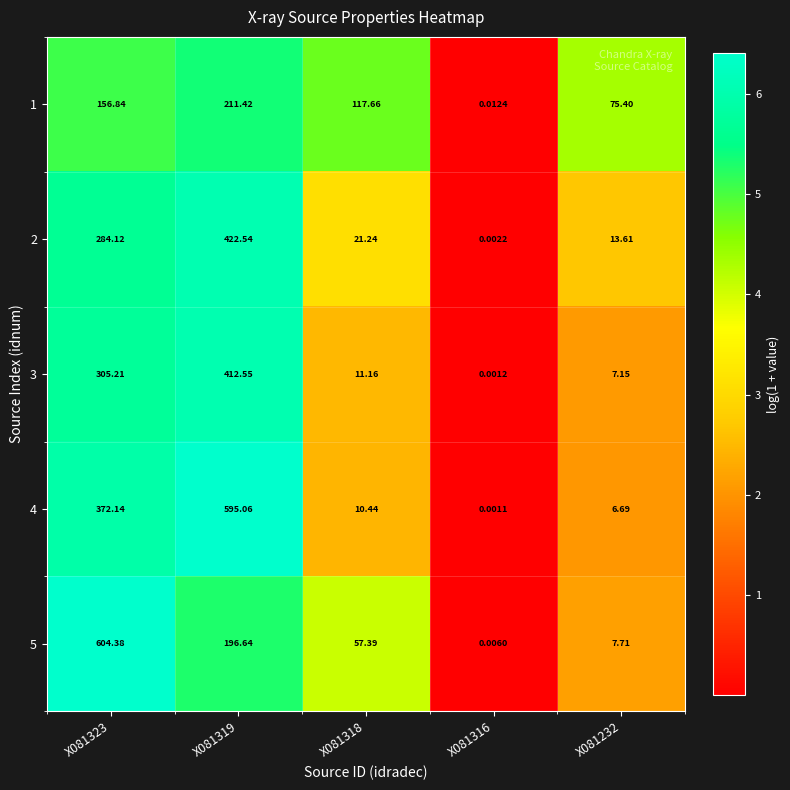

Which series has the largest total across all categories?

4